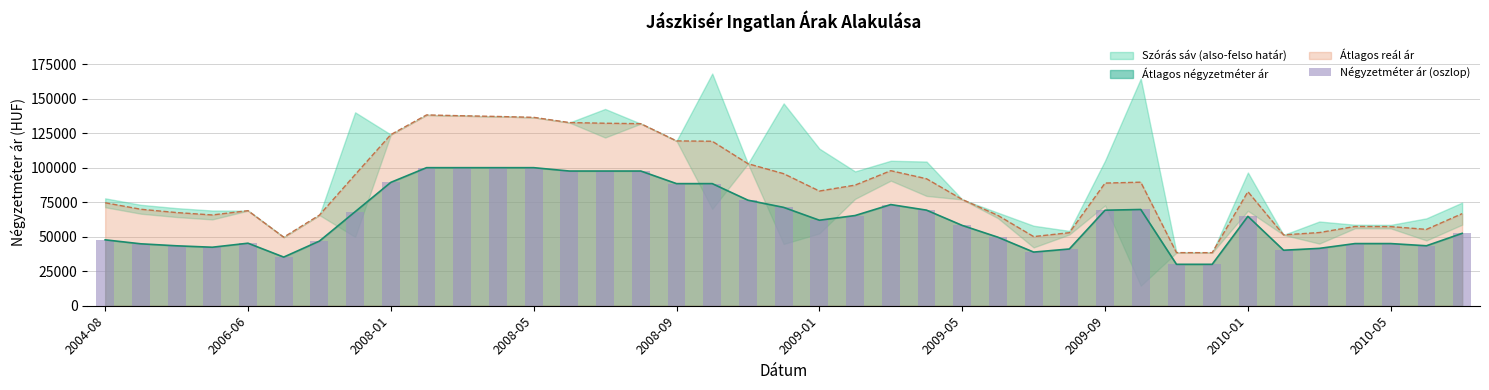

What is the lowest value of the Átlagos reál ár series?

38434